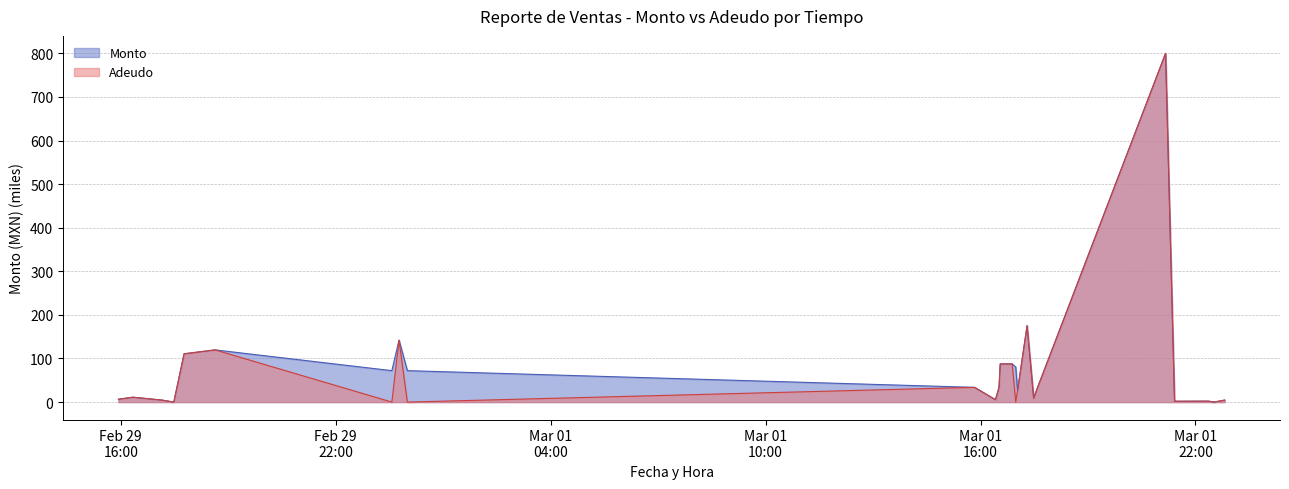

List the series in order of their peak value, lowest first.

Monto, Adeudo